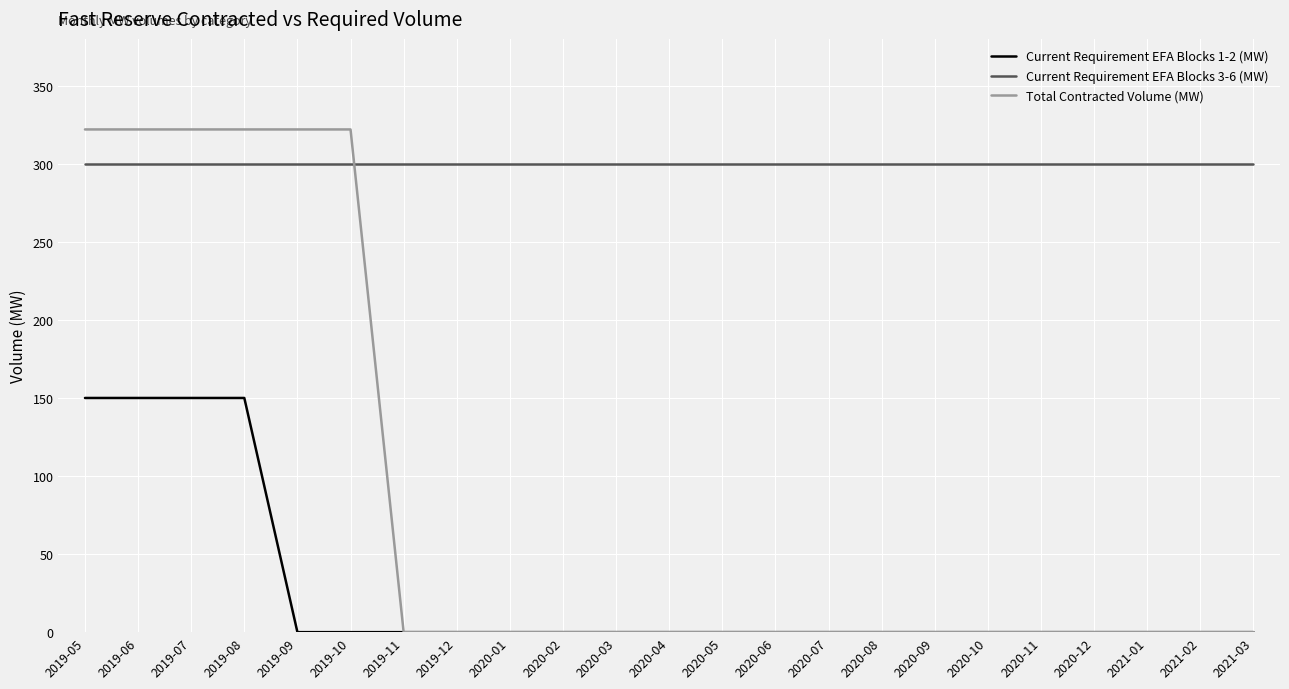

Is this an area chart (filled region under the line)?

No